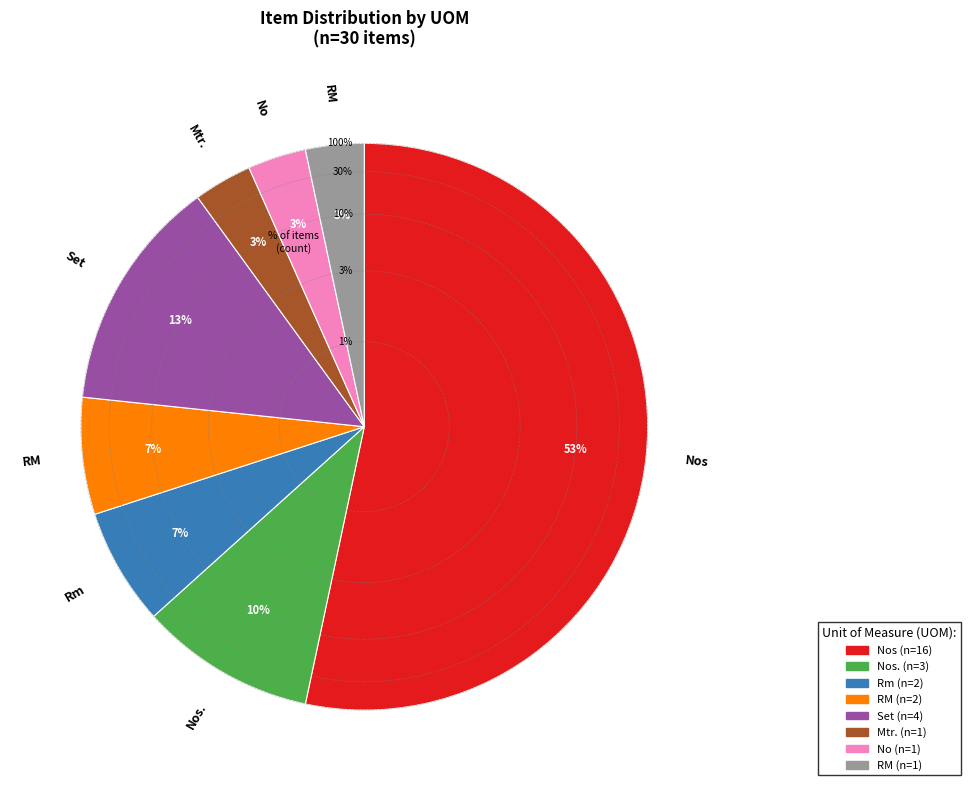

To the nearest percent, what is the average slice percentage?

12%